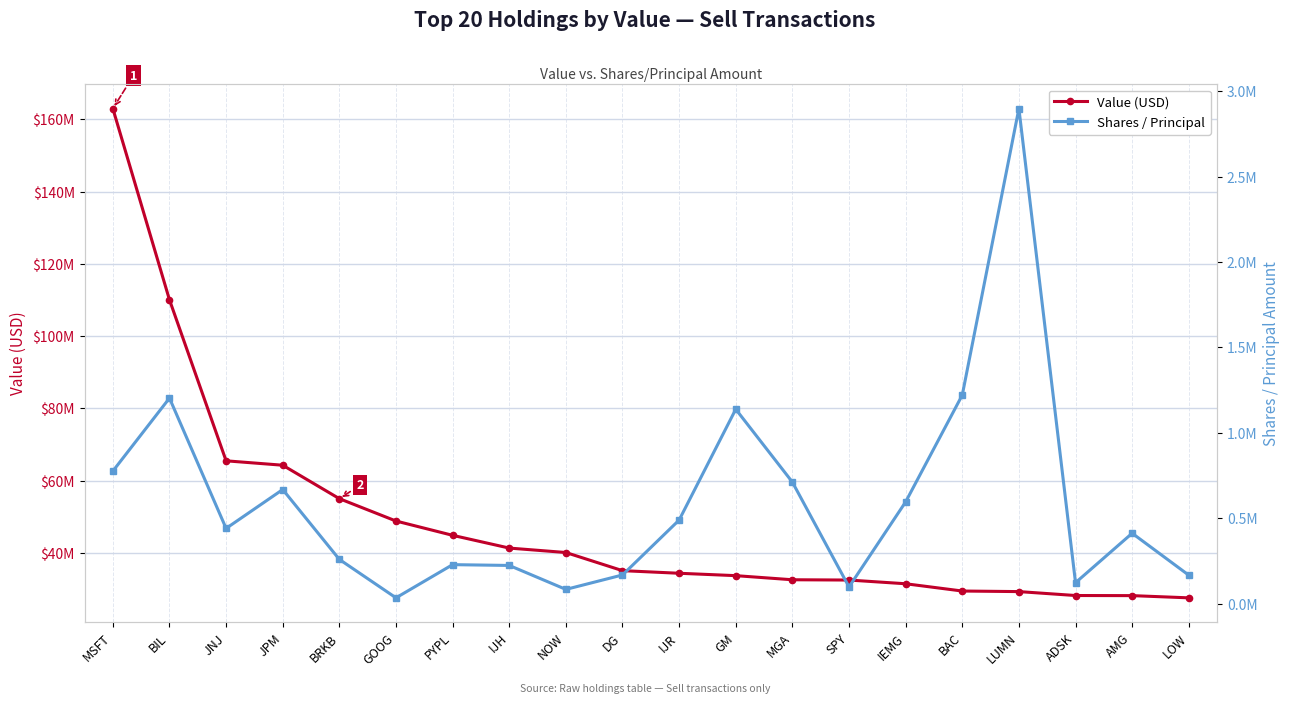

Which series has the widest spread of values?

Value (USD)